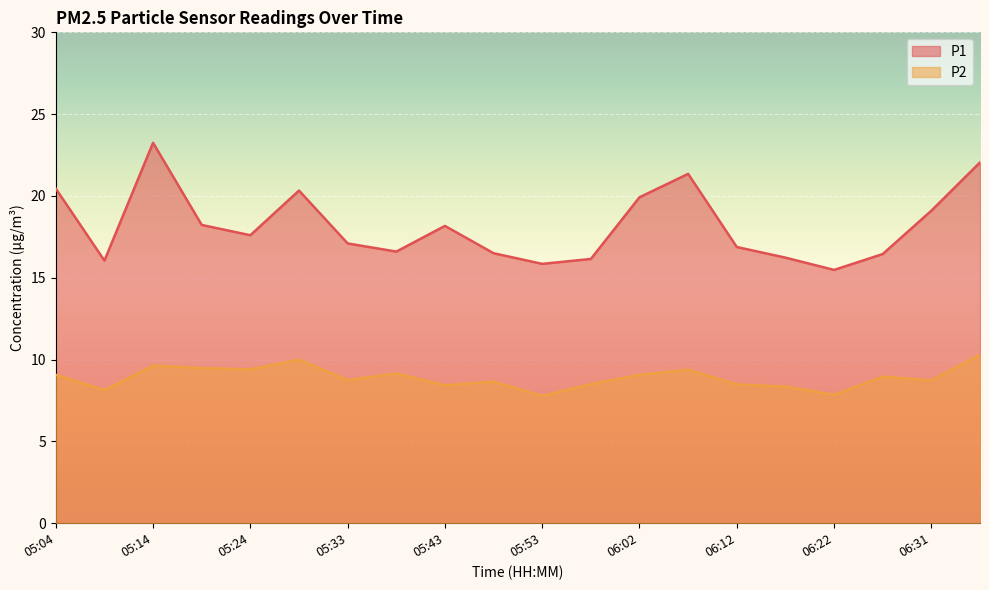

What is the minimum value shown in the chart?

7.8